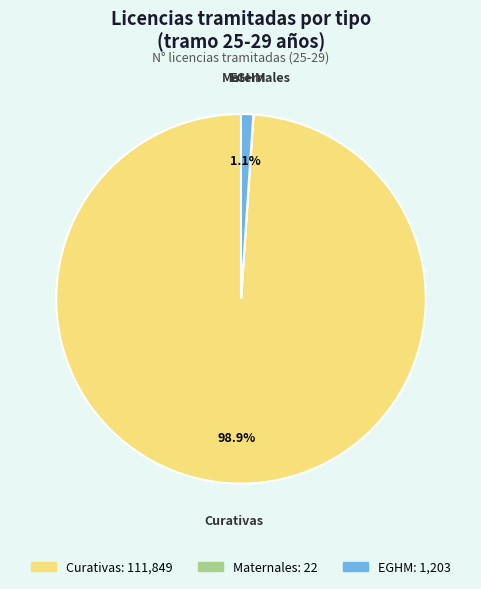

To the nearest percent, what is the difference between the largest and smallest slice percentages?

99%